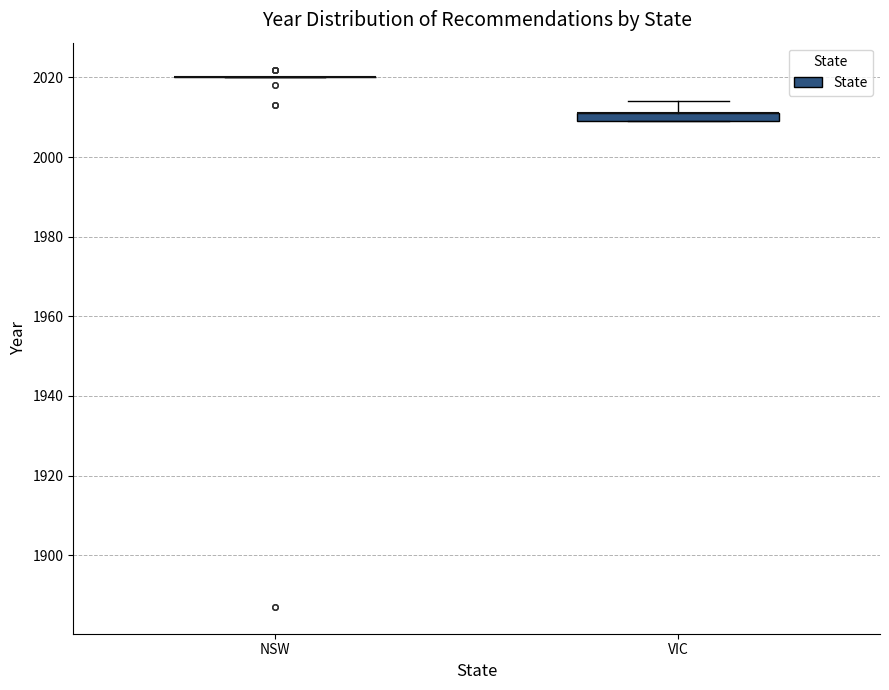

Which box is the tallest, from its lower edge to its upper edge?

VIC